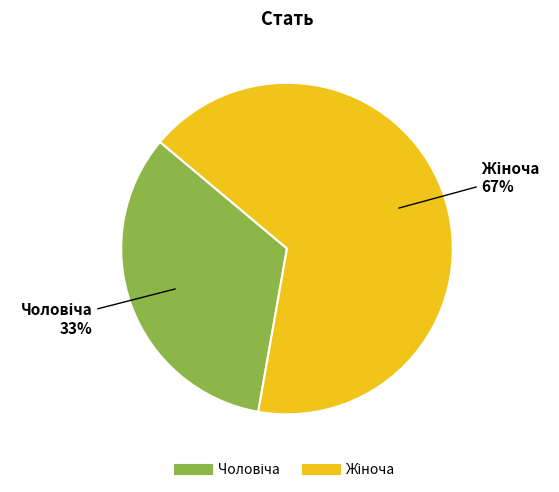

Is there a majority slice in this chart?

Yes